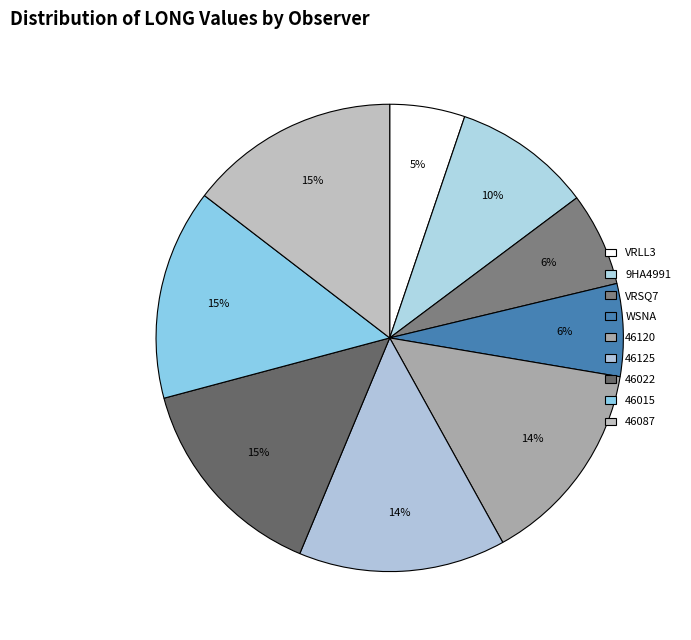

To the nearest percent, what percentage of the pie is 46120?

14%